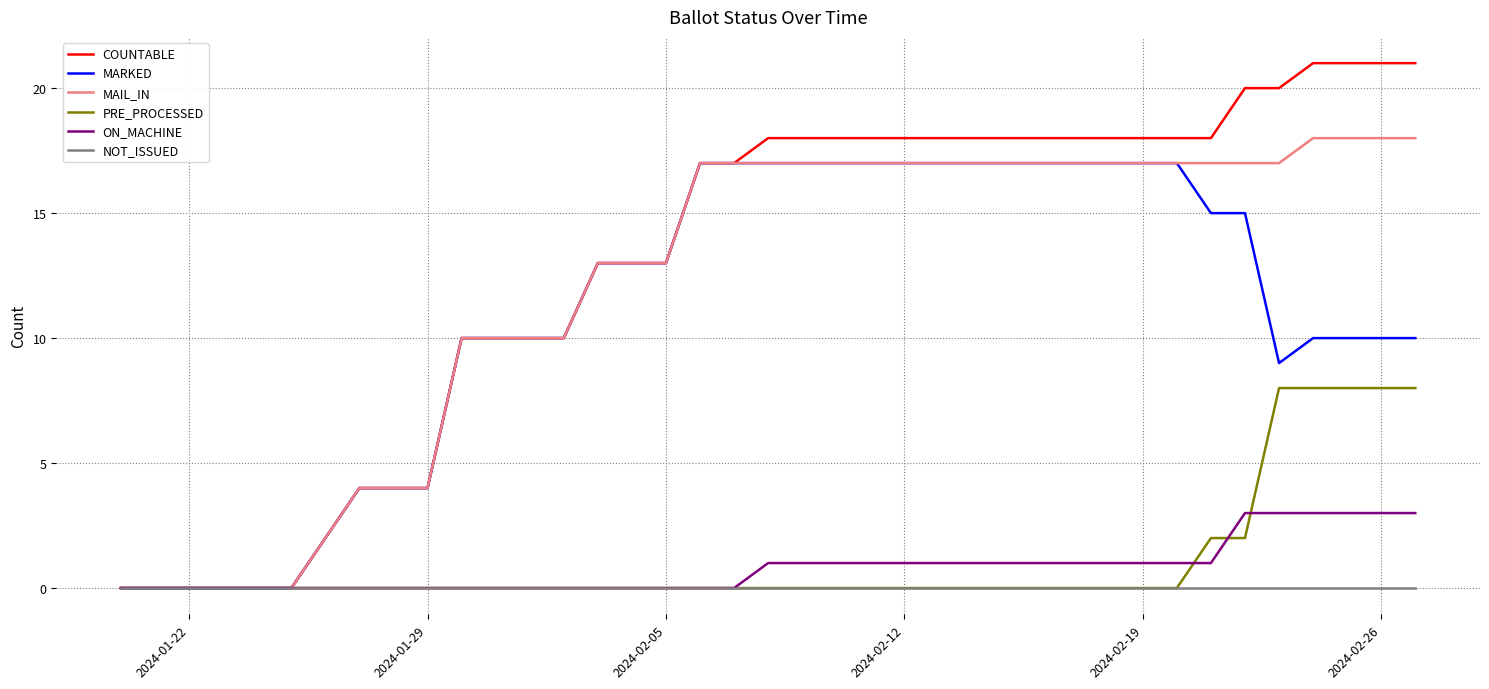

Rank the series by their maximum value, from highest to lowest.

COUNTABLE, MAIL_IN, MARKED, PRE_PROCESSED, ON_MACHINE, NOT_ISSUED